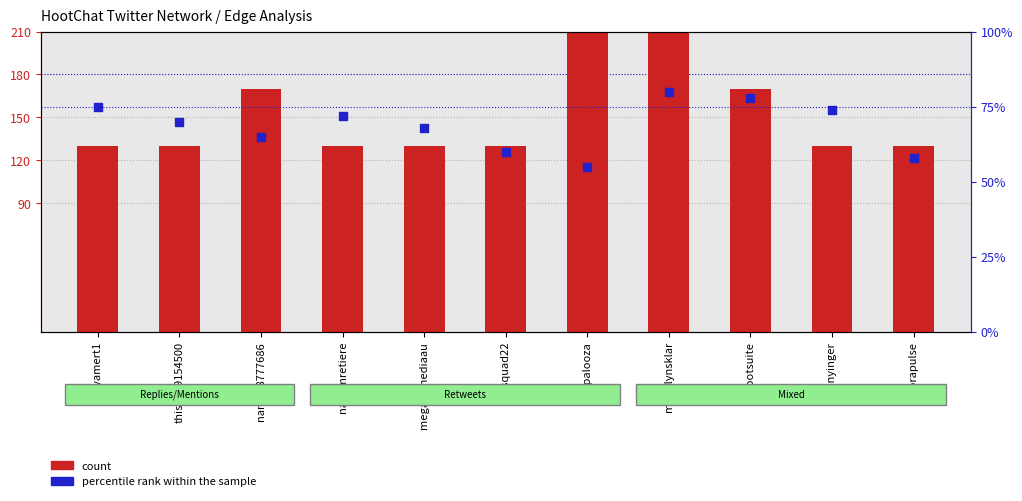

Which series has the largest total across all categories?

count